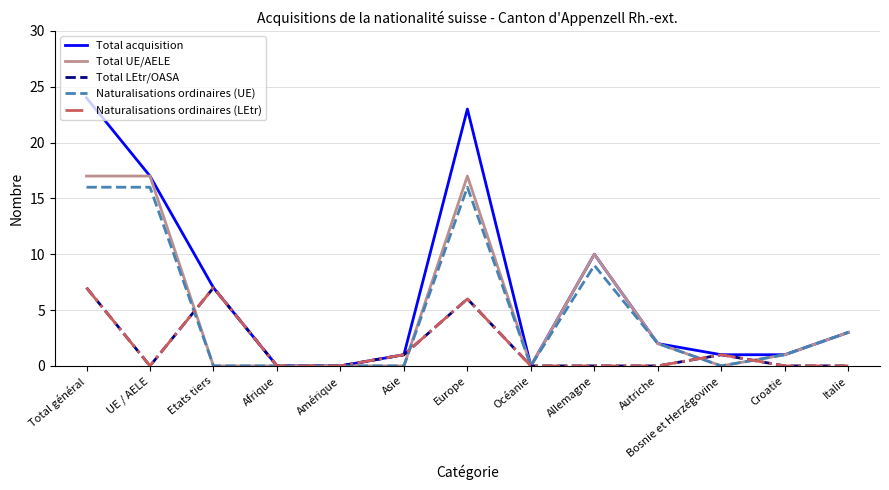

Is this an area chart (filled region under the line)?

No